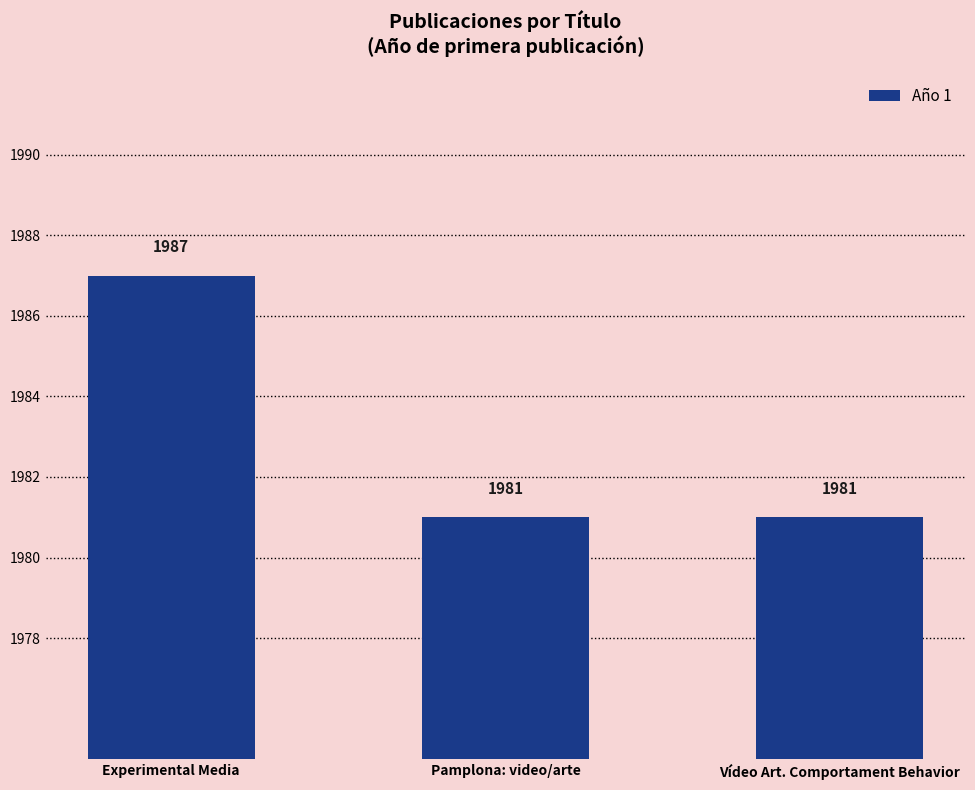

How many bars are there in total?

3